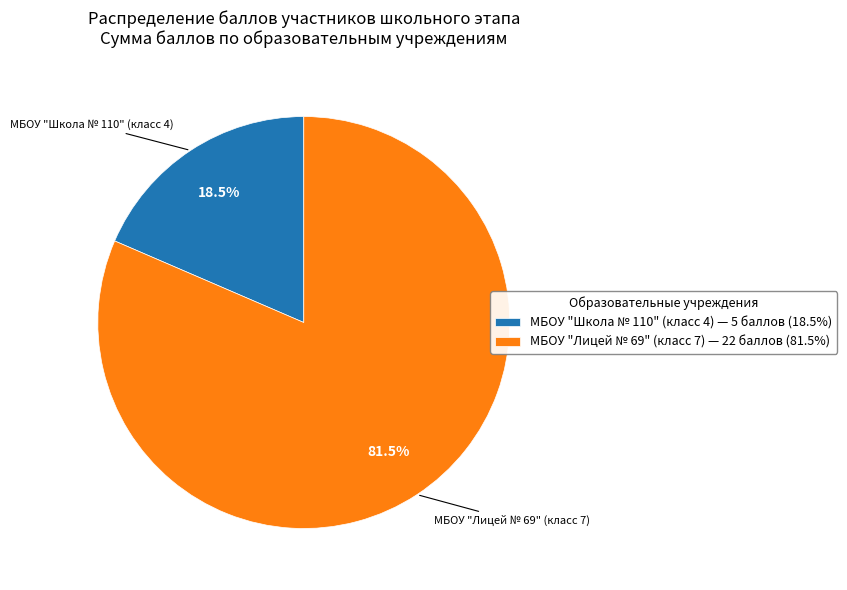

Which slice is the largest?

МБОУ "Лицей № 69" (класс 7) — 22 баллов (81.5%)